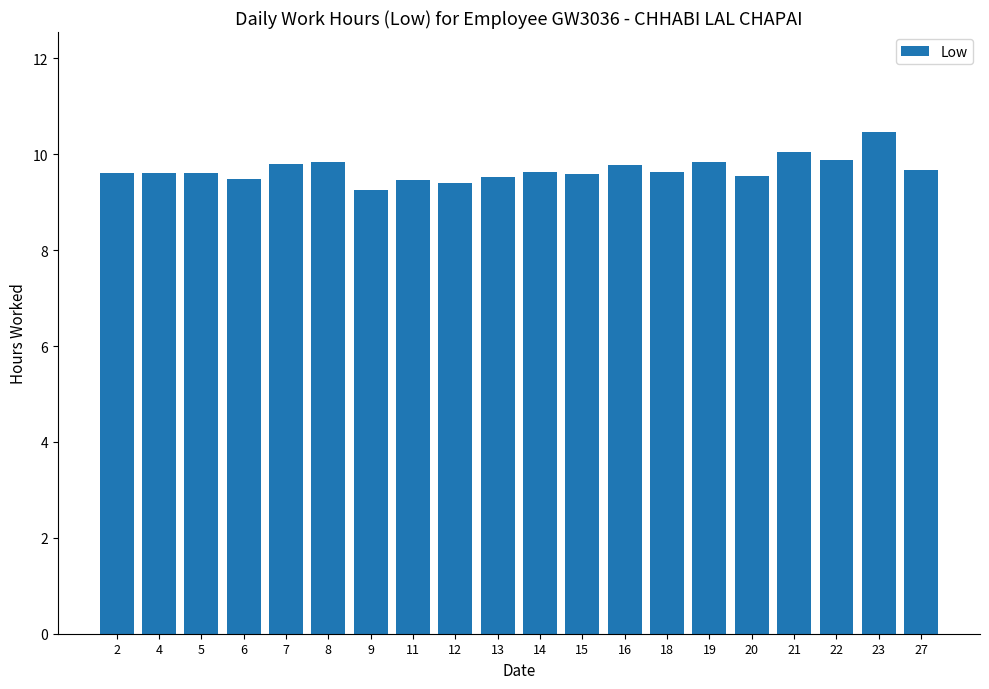

What is the difference between the maximum and minimum values?

1.2